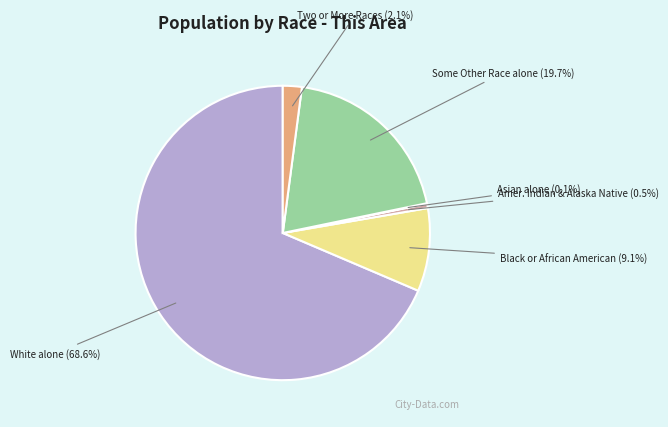

Rank the categories by value from lowest to highest.

Asian alone, American Indian and Alaska Native, Two or More Races, Black or African American alone, Some Other Race alone, White alone